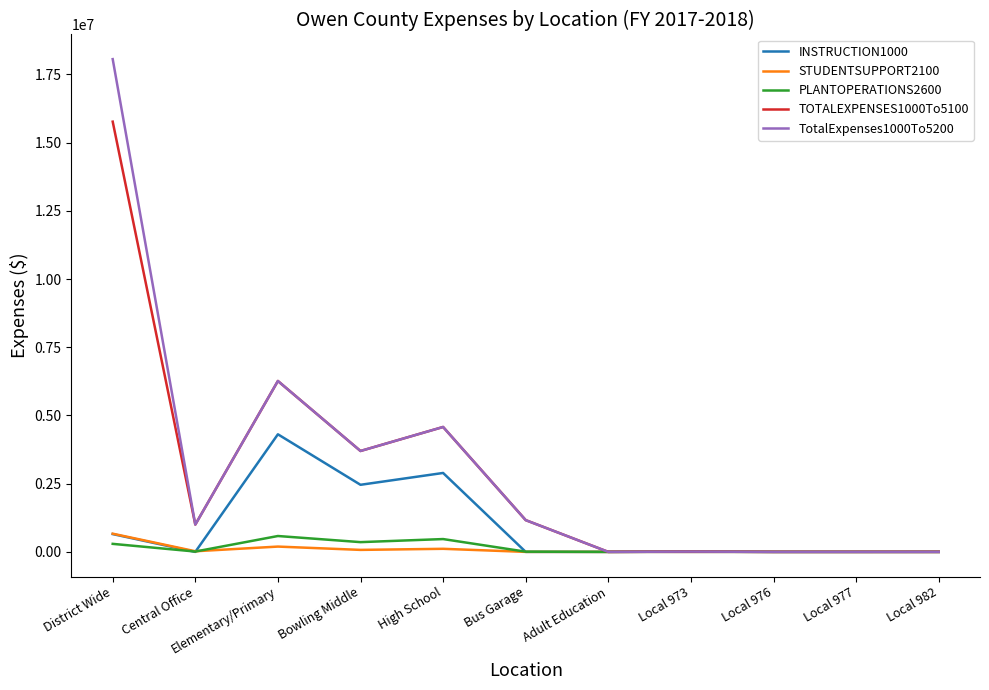

Is this an area chart (filled region under the line)?

No